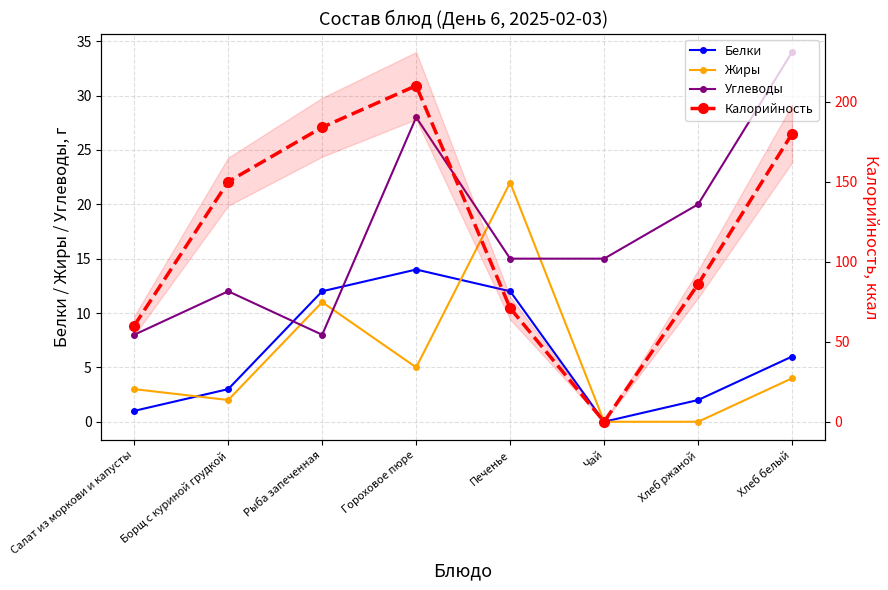

Where is Белки nearest to the value 7?

Хлеб белый